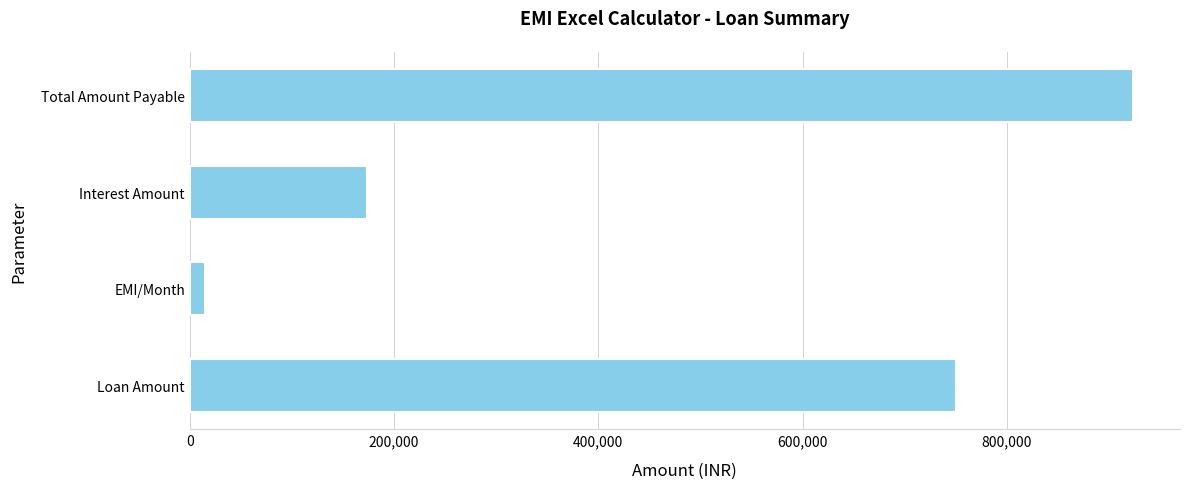

What is the approximate value at Total Amount Payable?

923243.9